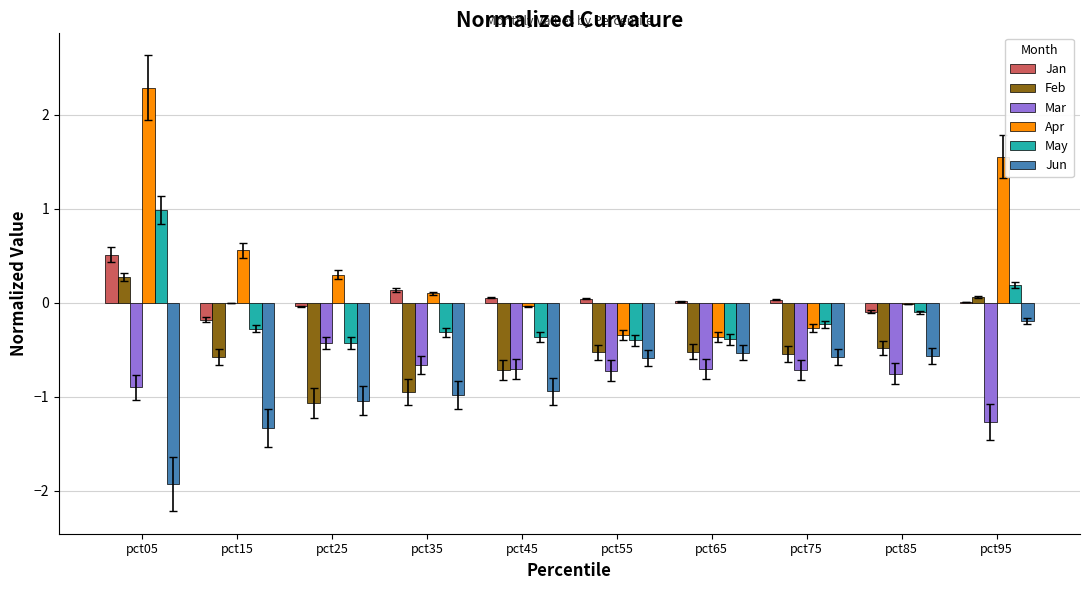

Is the value of May at pct15 greater than the value of Feb at pct55?

Yes